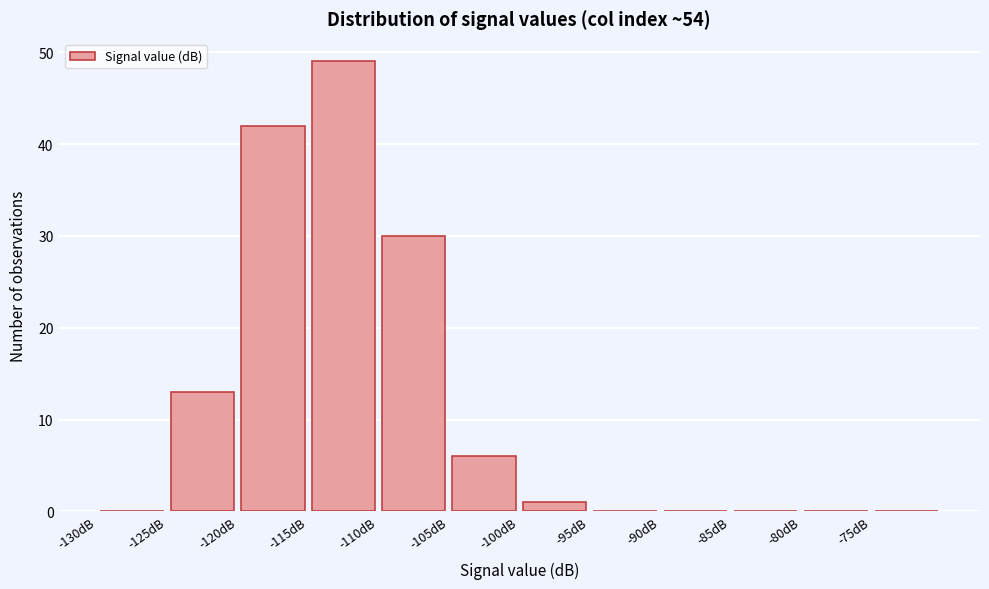

Reading left to right, list every bar in this chart as the range it spans on the x-axis followed by its height. The values are not printed on the chart, so give them approximately, as read against the axis.

-130 to -125: 0
-125 to -120: 13
-120 to -115: 42
-115 to -110: 49
-110 to -105: 30
-105 to -100: 6
-100 to -95: 1
-95 to -90: 0
-90 to -85: 0
-85 to -80: 0
-80 to -75: 0
-75 to -70: 0